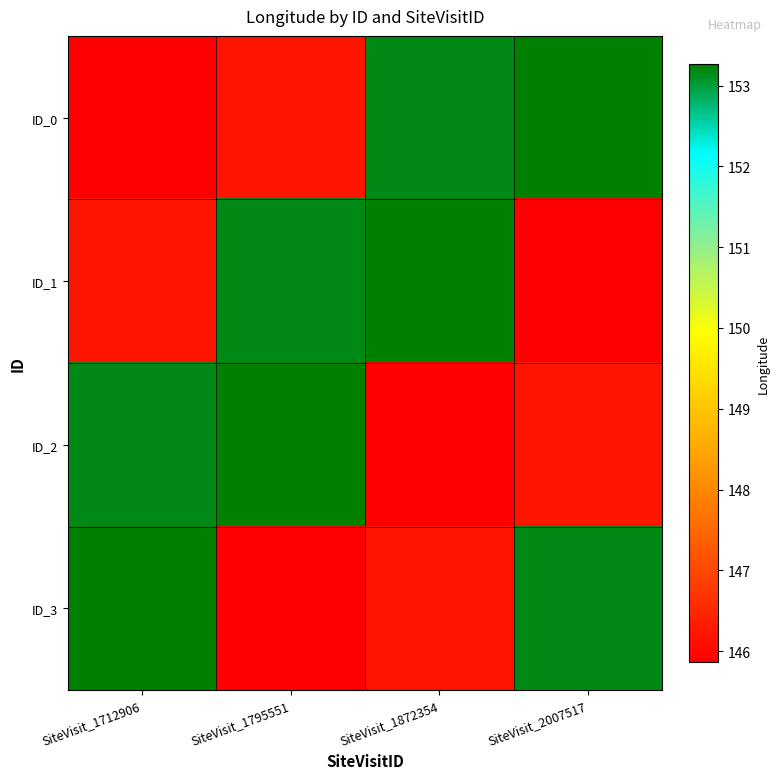

How many distinct data groups are displayed?

4